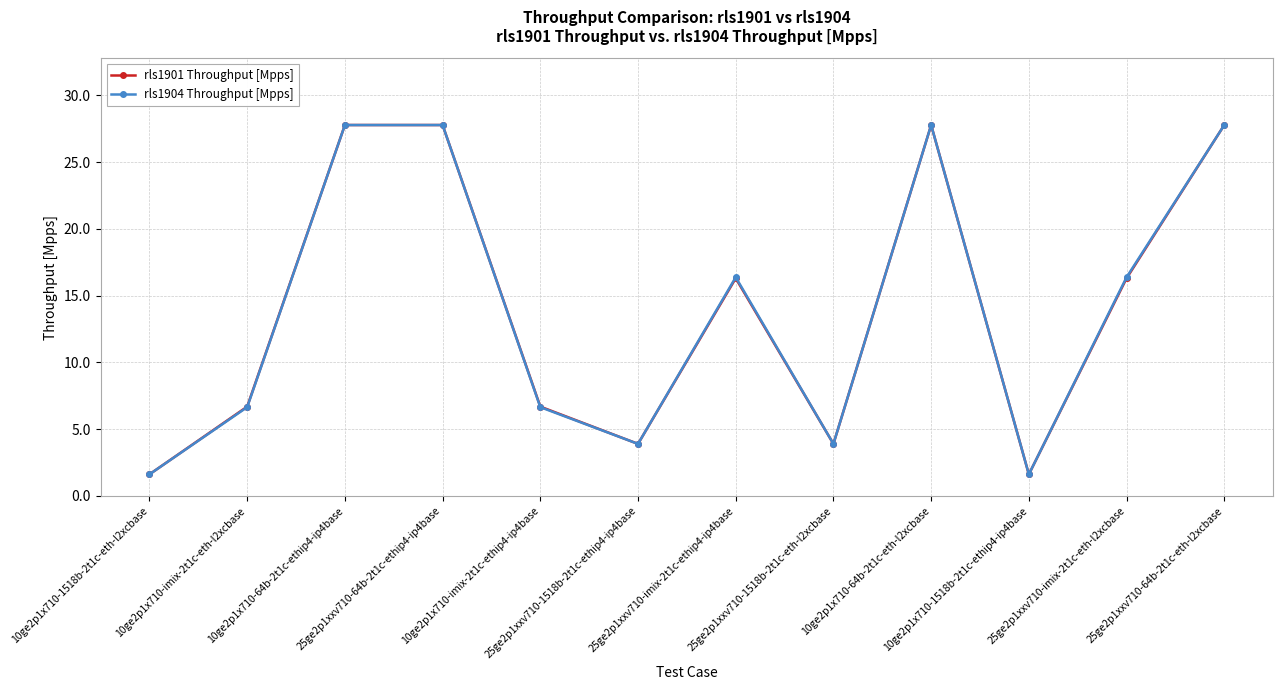

How many interior local valleys does the rls1904 Throughput [Mpps] series have?

3